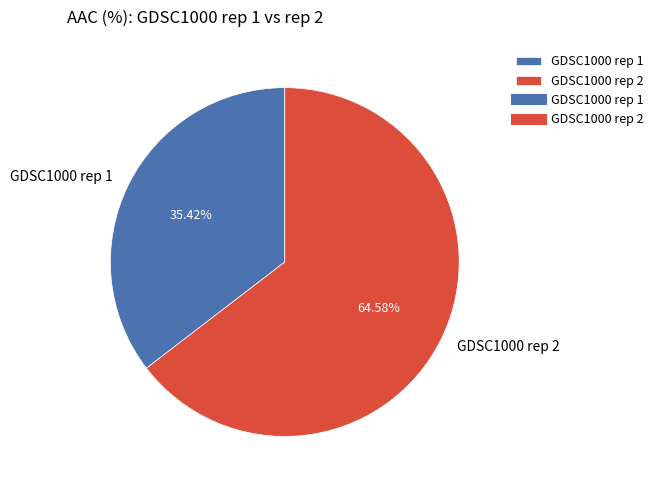

Which category has the biggest portion of the pie?

GDSC1000 rep 2